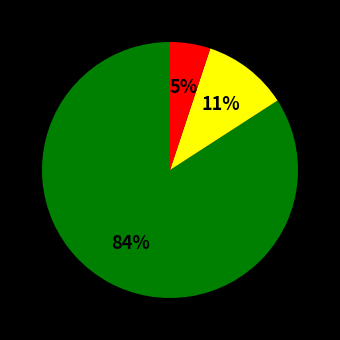

To the nearest percent, what is the average slice percentage?

33%